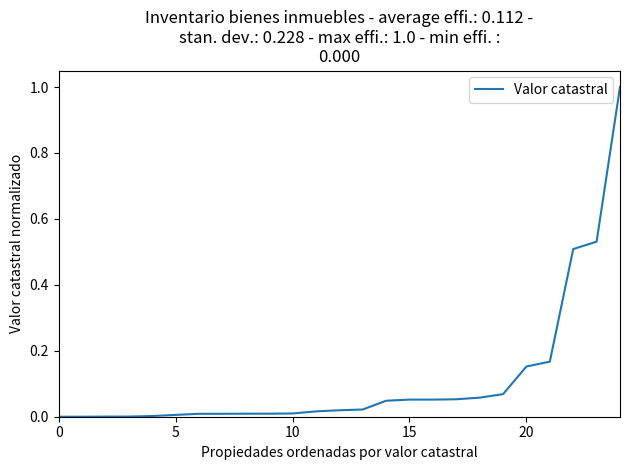

What is the greatest value displayed?

1.0